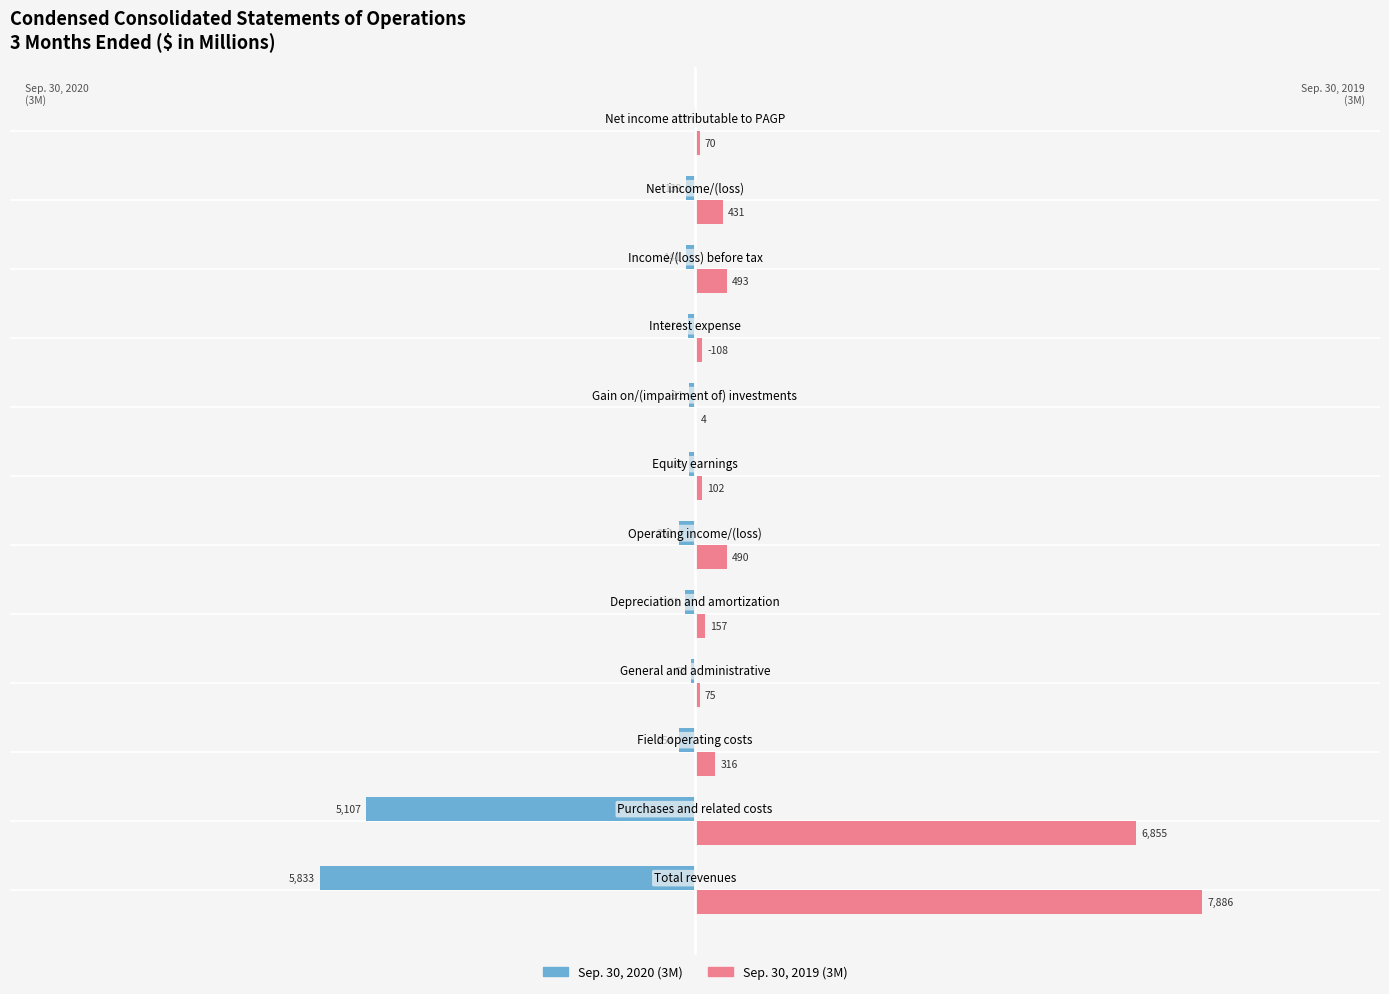

What is the sum of all Sep. 30, 2020 (3M) values?

-12258